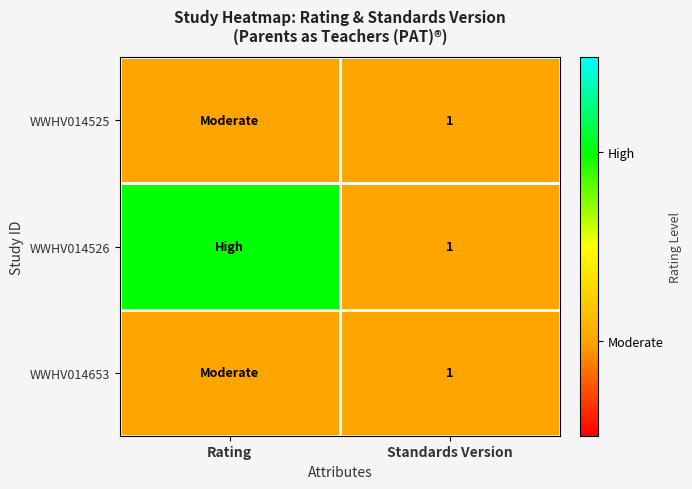

The WWHV014525 series shows 2 at Standards Version. True or false?

False